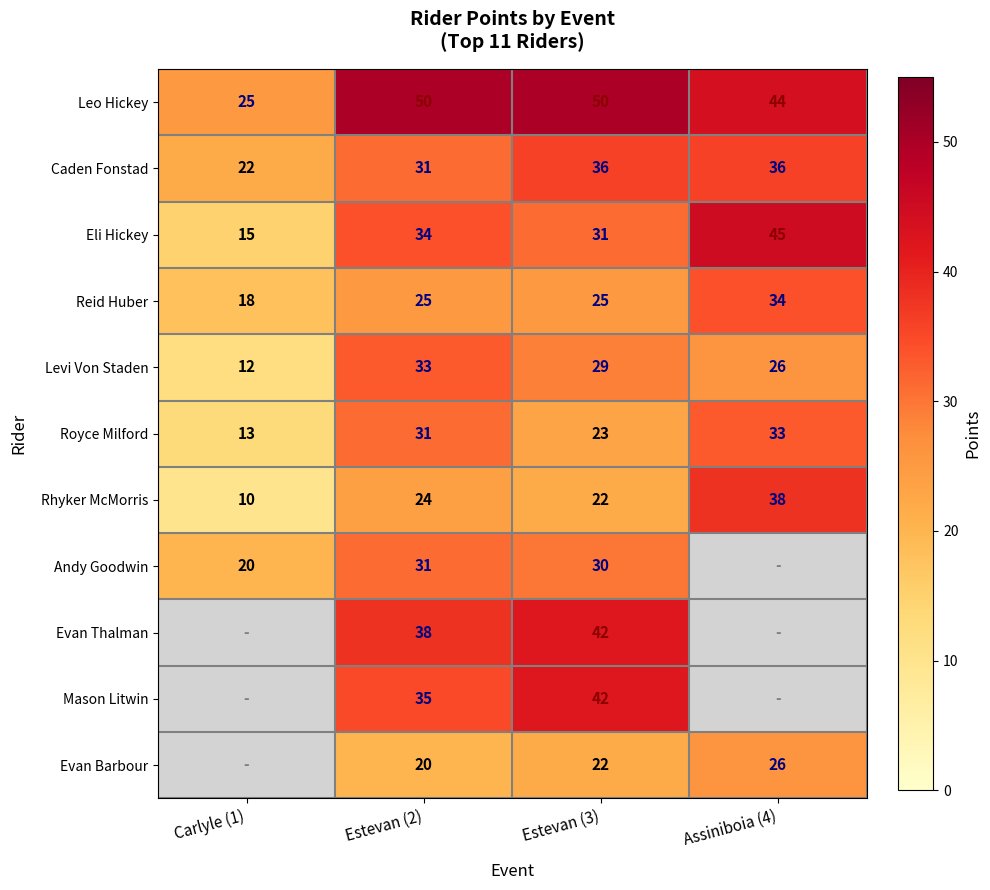

At which label is Eli Hickey closest to 30?

Estevan (3)